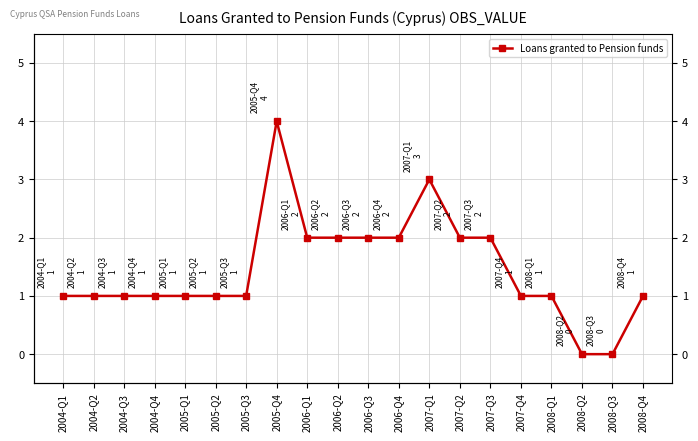

Which label corresponds to the smallest value in the chart?

2008-Q2